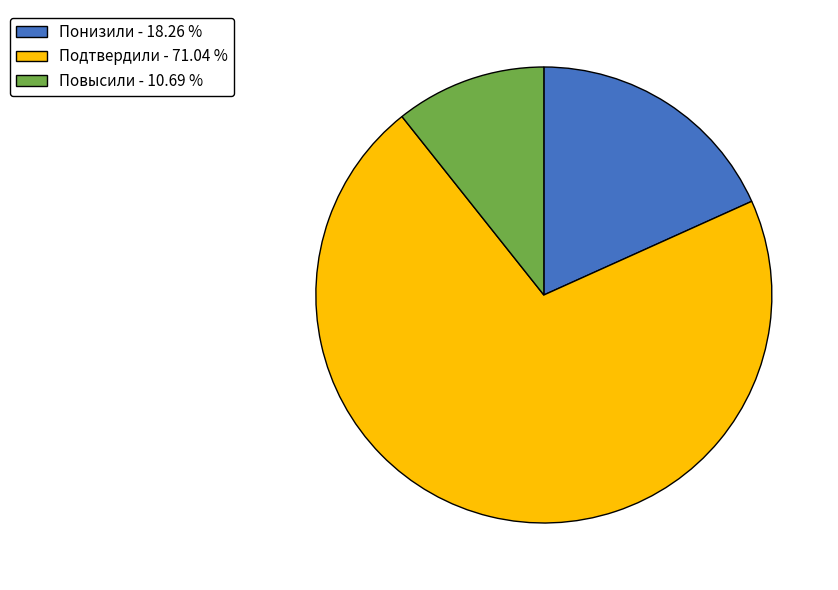

Combined, do Повысили - 10.69 % and Подтвердили - 71.04 % account for over 50%?

Yes